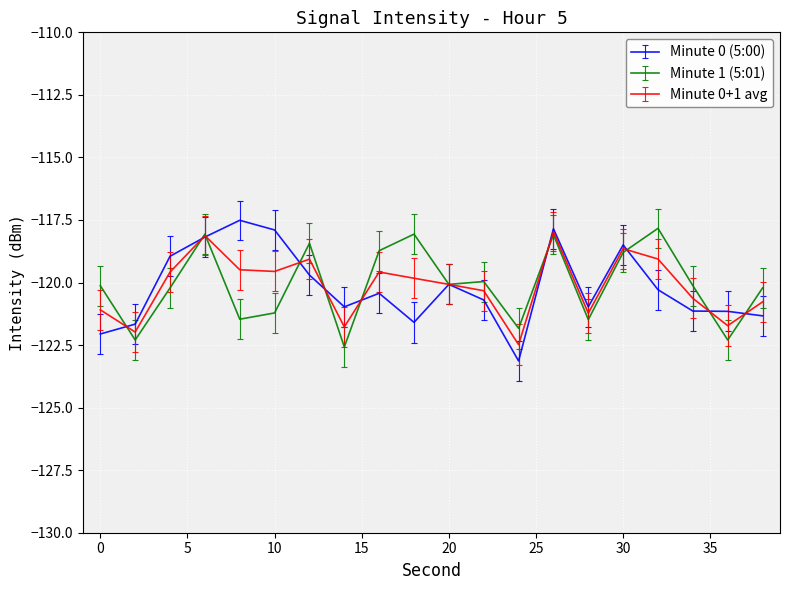

What is the highest value of the Minute 0+1 avg series?

-118.0